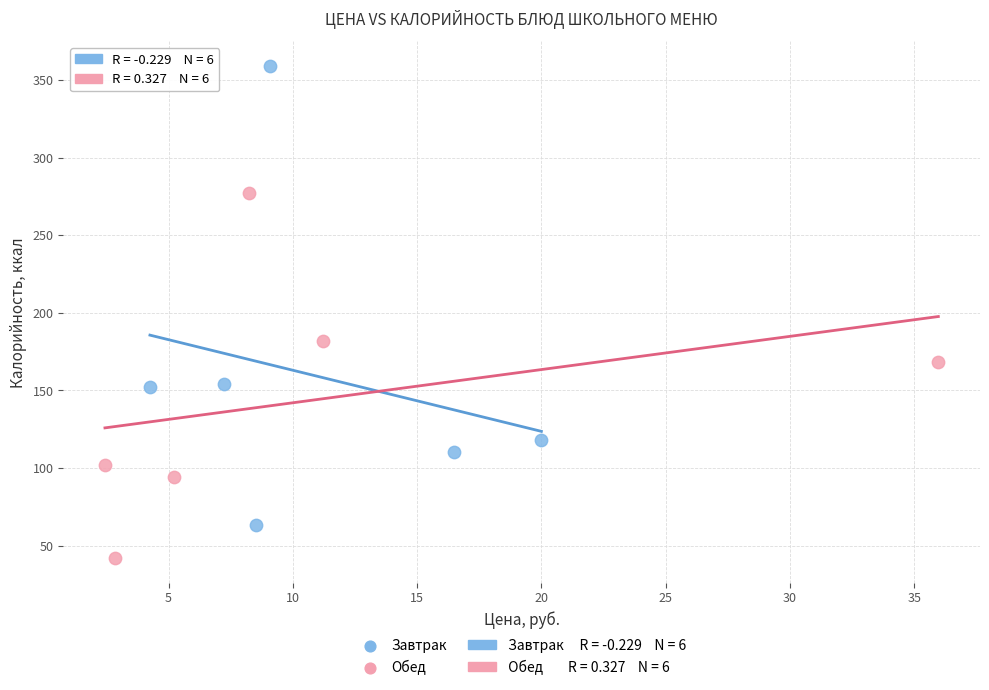

Which series contains the lowest Y value?

Обед